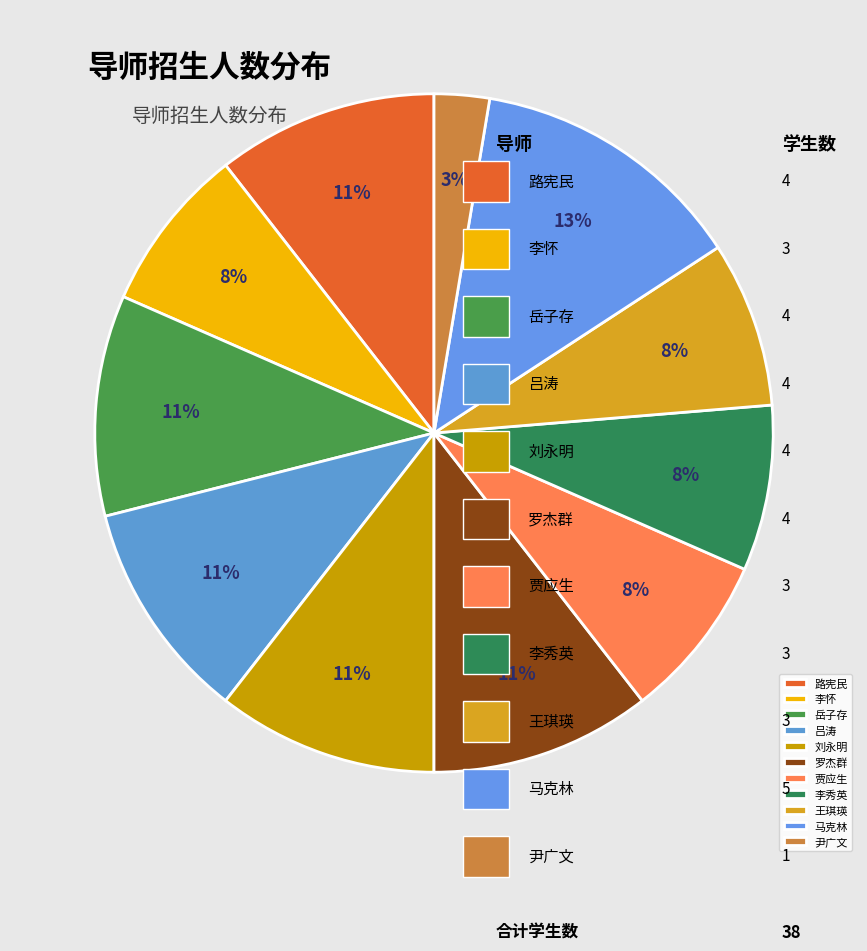

How many segments does this pie chart have?

11